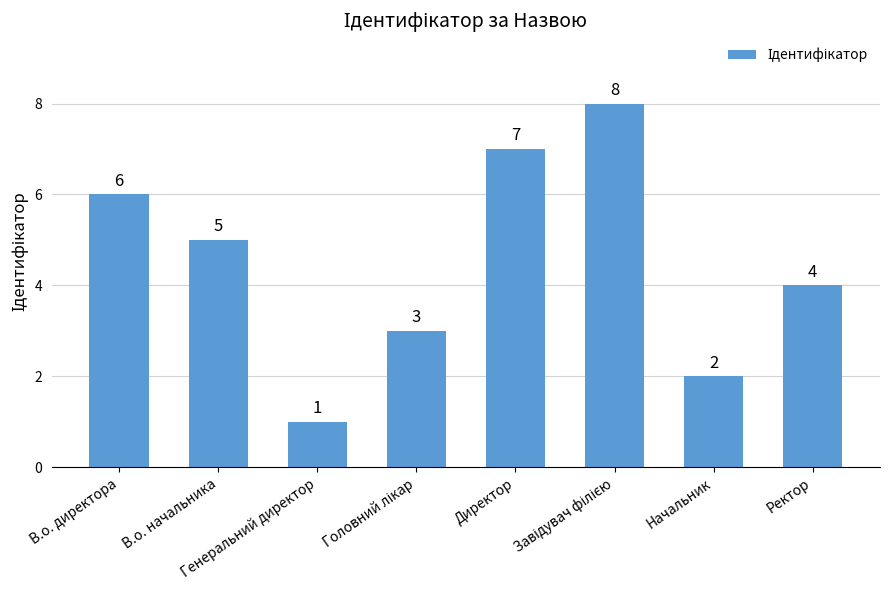

True or false: the data shows 12 at Директор.

False